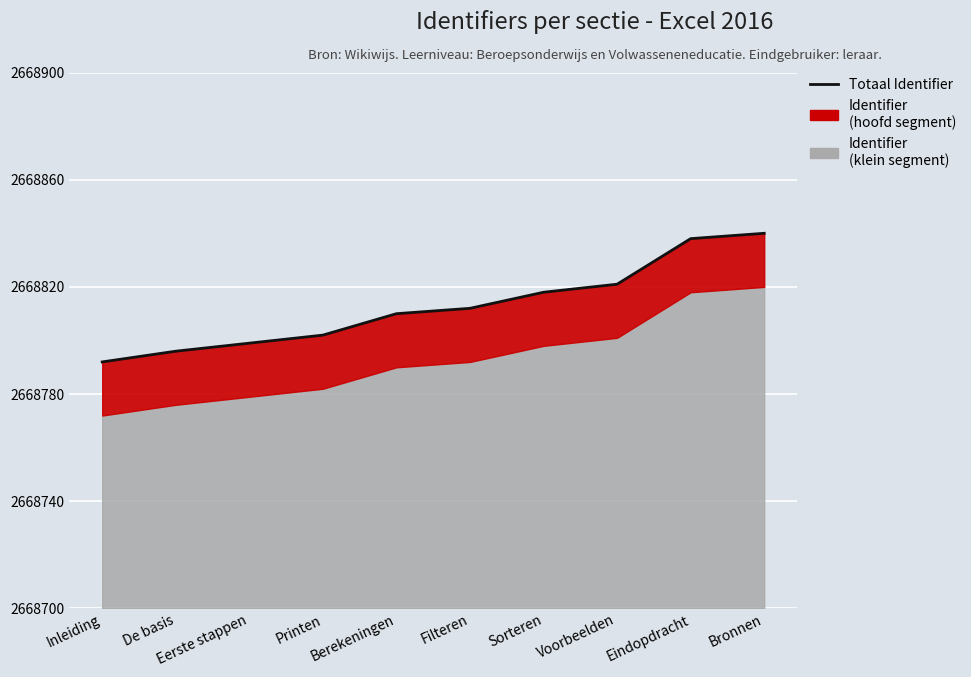

Reading left to right, extract all data points from this chart.

2668792	2668796	2668799	2668802	2668810	2668812	2668818	2668821	2668838	2668840